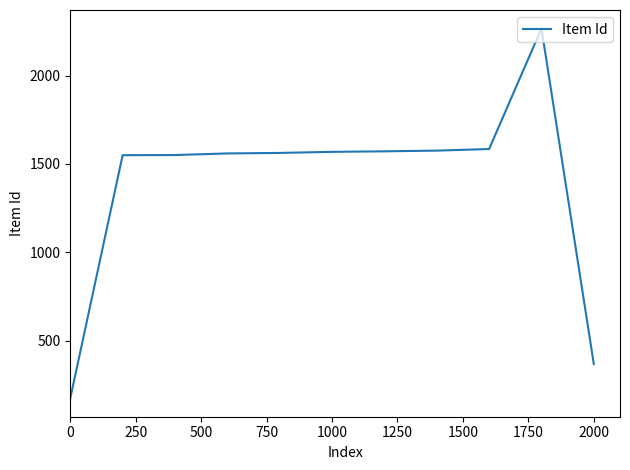

What is the difference between the maximum and minimum values?

2092